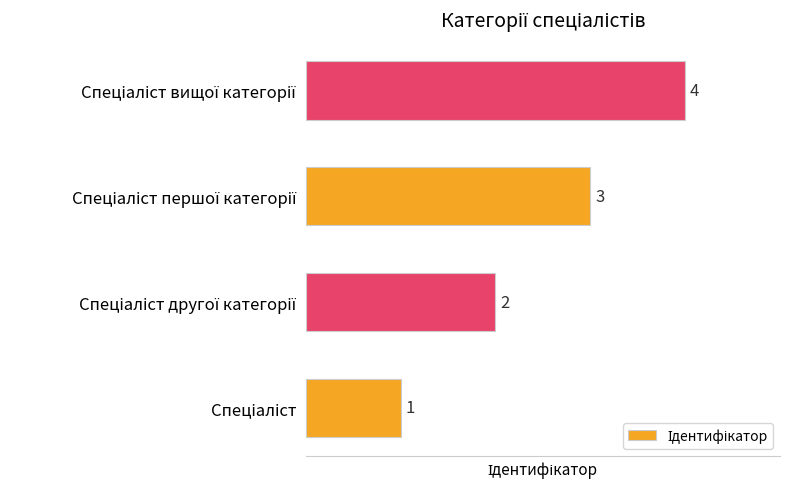

Does the chart contain any negative values?

No